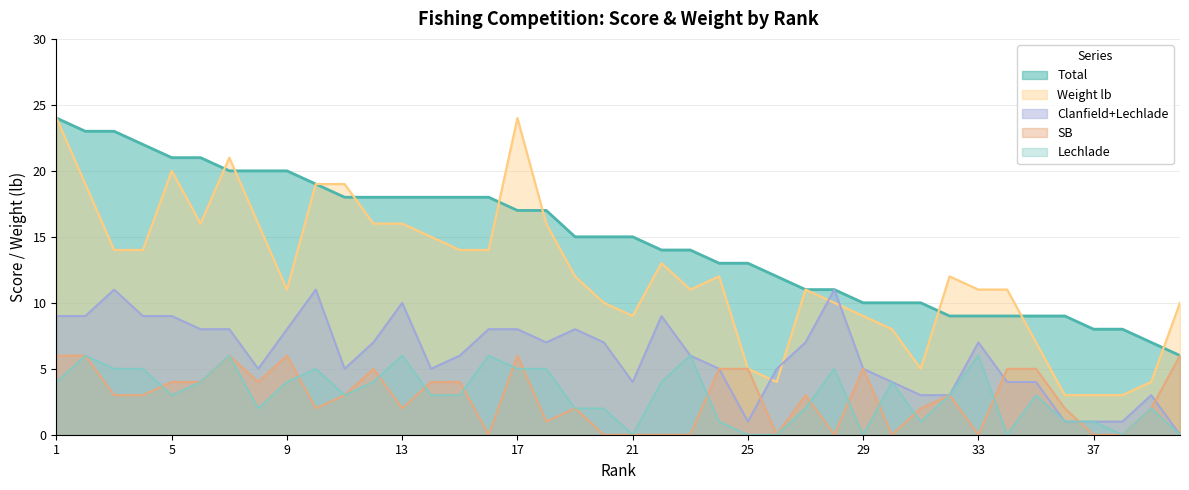

What are all the series names shown in the legend?

Total, SB, Lechlade, Weight lb